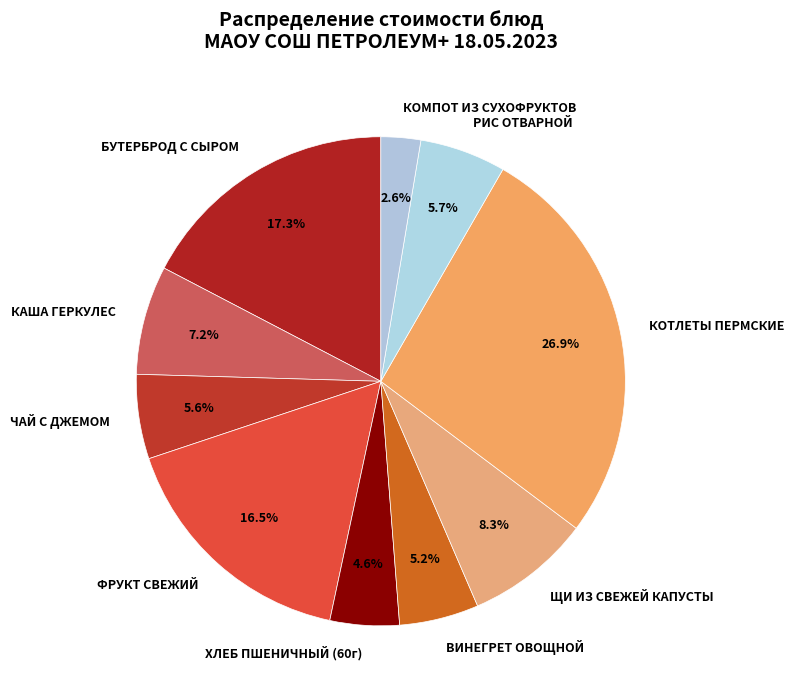

What is the largest slice in the pie chart?

КОТЛЕТЫ ПЕРМСКИЕ